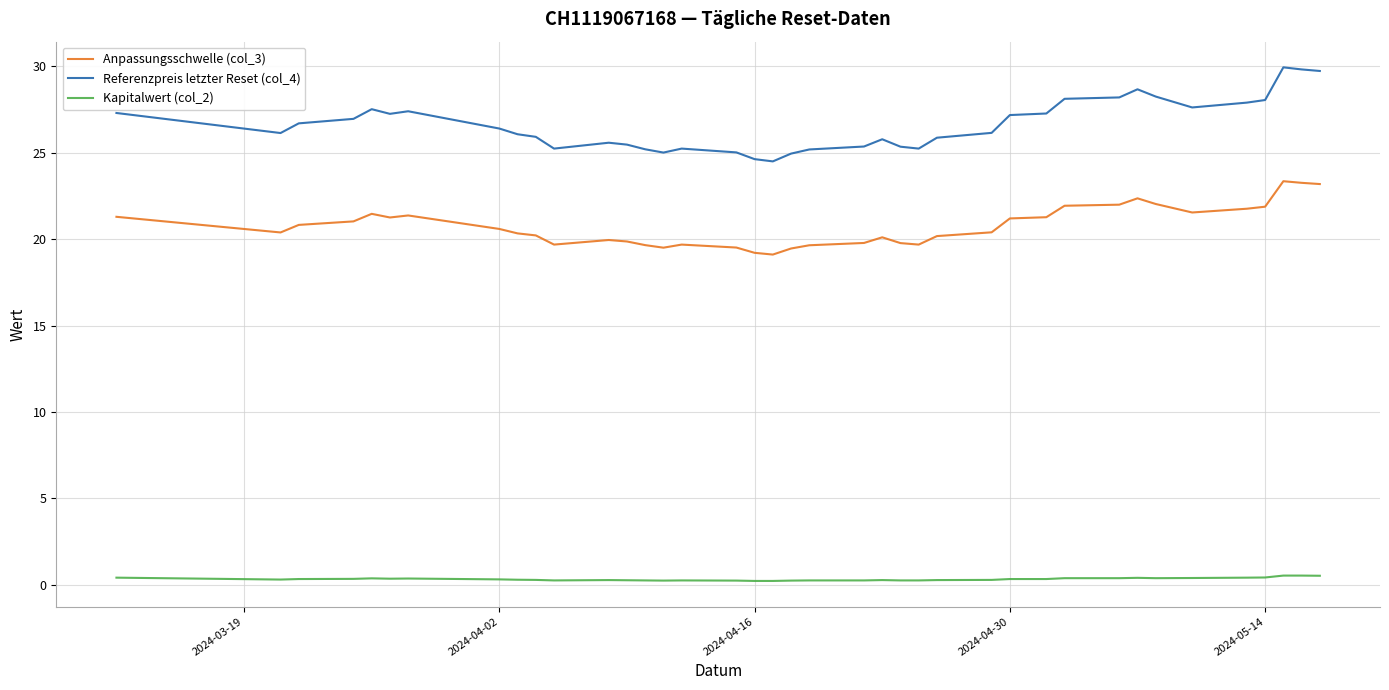

True or false: Referenzpreis letzter Reset (col_4) and Kapitalwert (col_2) cross at least once.

False